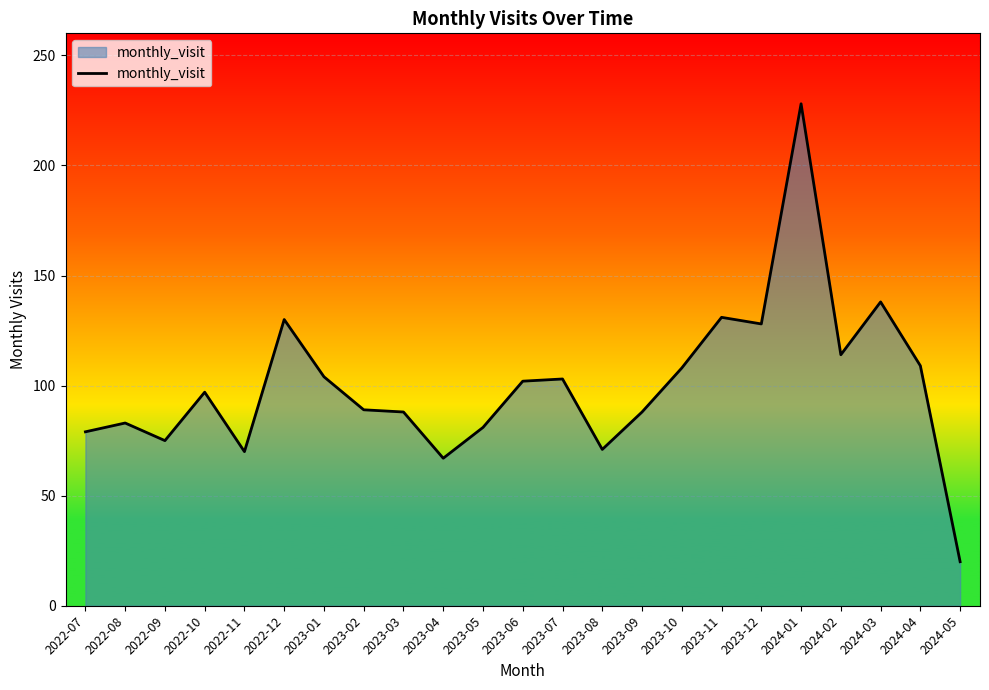

What is the smallest value displayed?

20